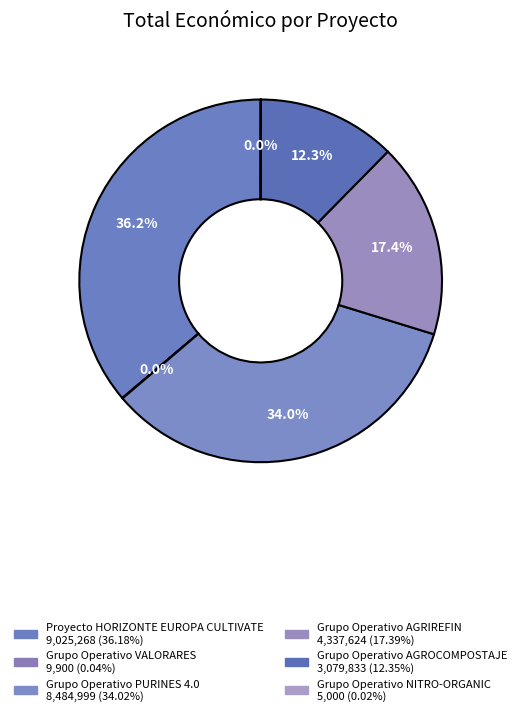

How many segments does this pie chart have?

6